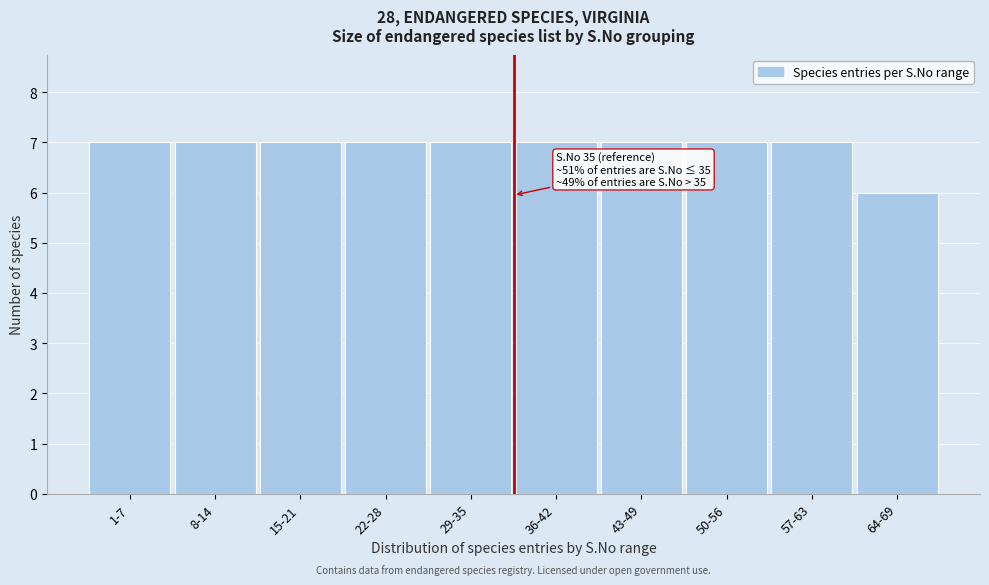

Reading left to right, extract all data points from this chart.

1-7=7	8-14=7	15-21=7	22-28=7	29-35=7	36-42=7	43-49=7	50-56=7	57-63=7	64-69=6